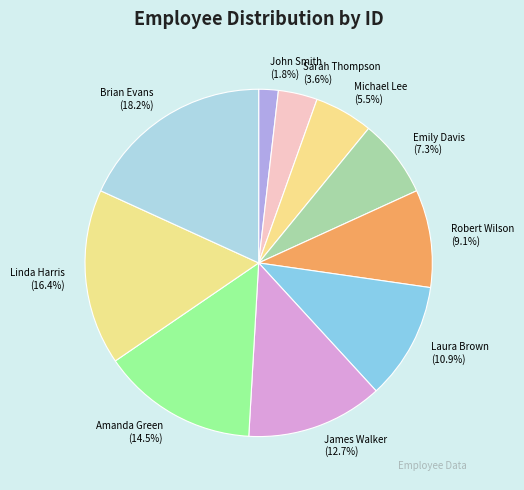

Which has a higher value, Amanda Green or Robert Wilson?

Amanda Green